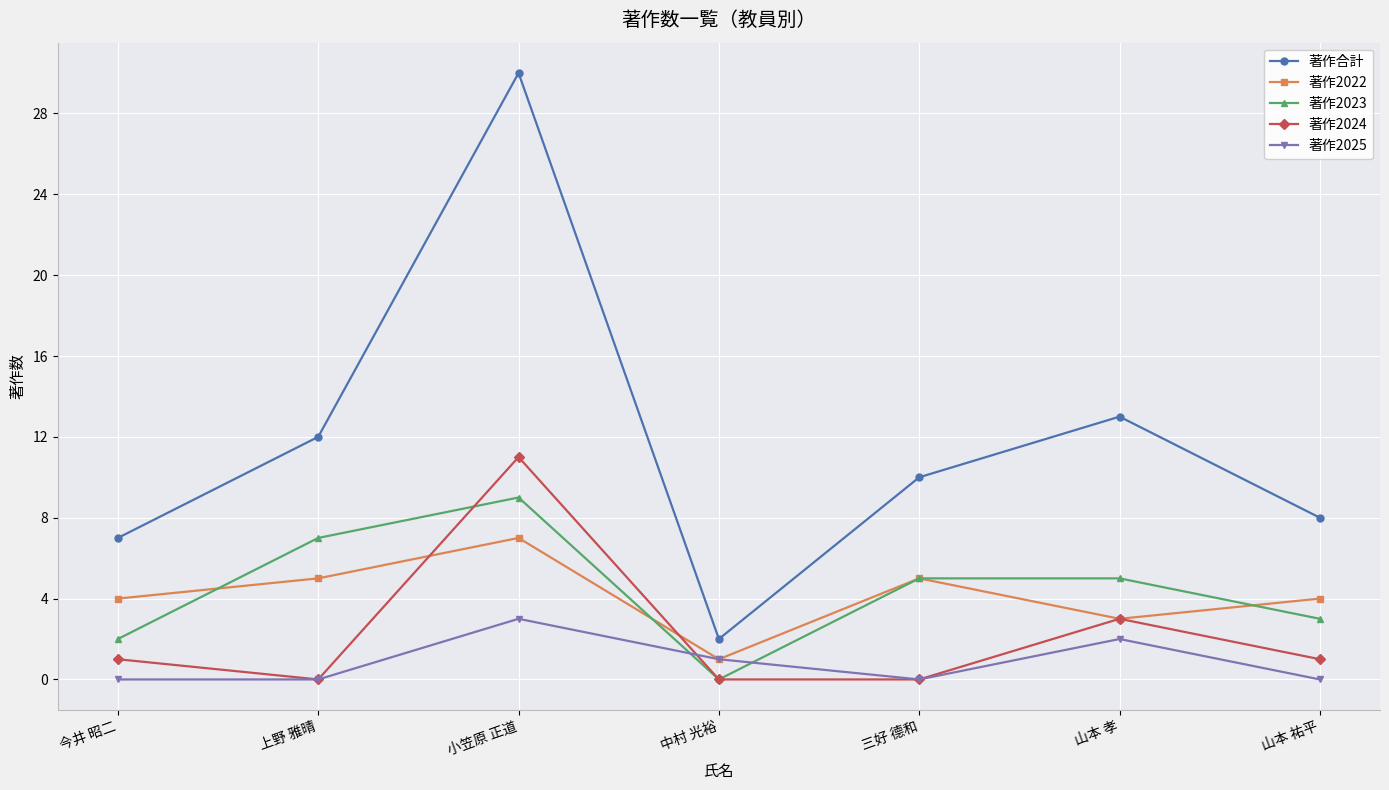

What is the sum of all 著作2024 values?

16